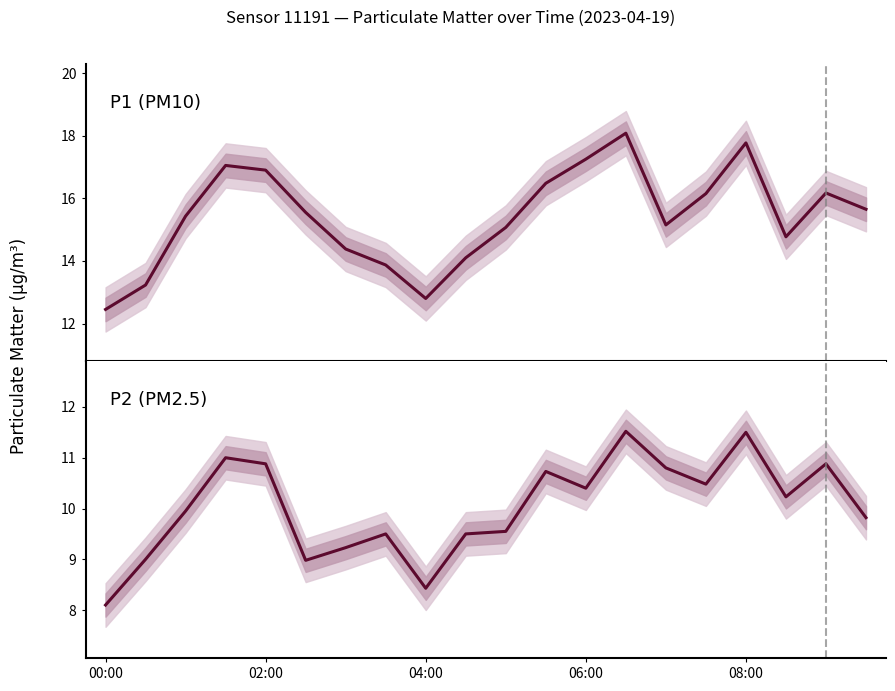

At which category is the sum across all series the highest?

13